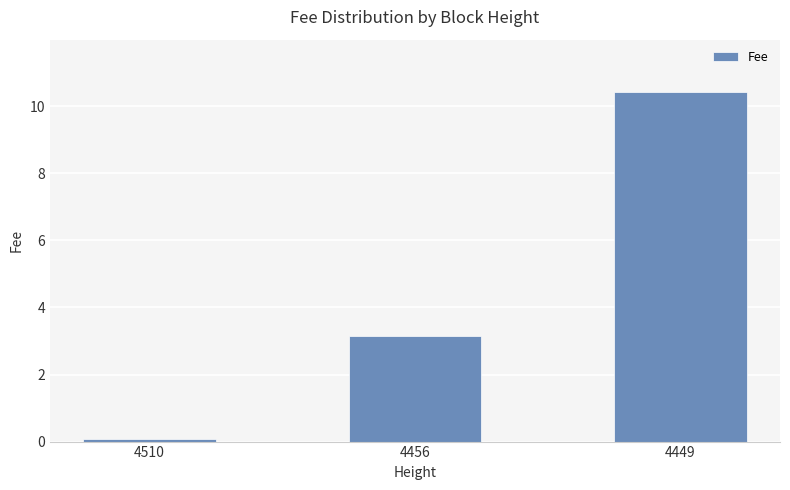

Reading right to left, what are all the values shown in this chart?

4449=10.4	4456=3.1	4510=0.1